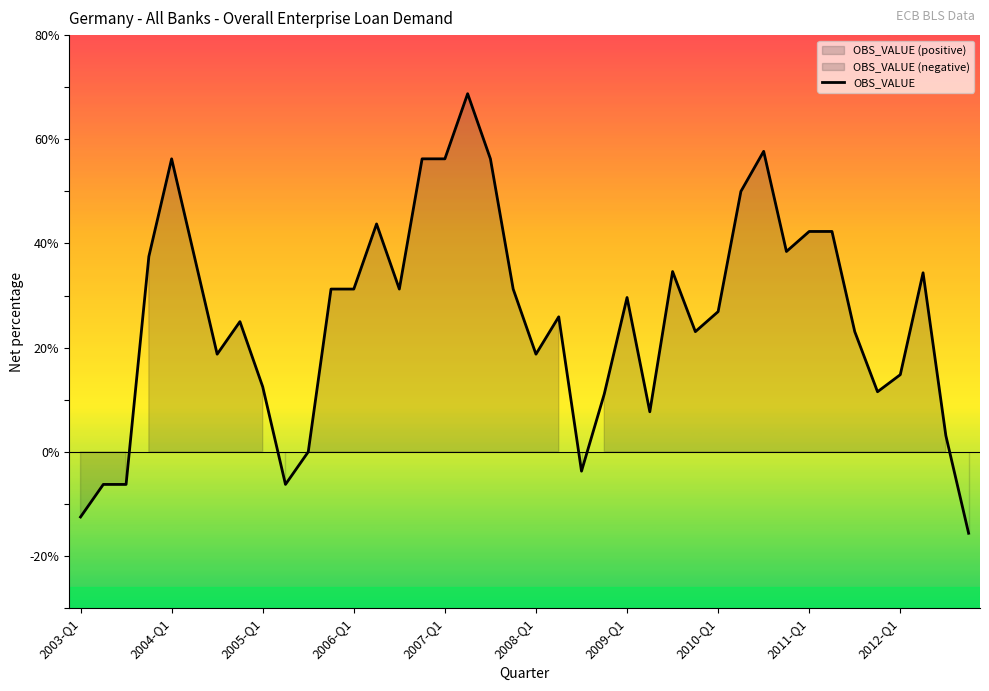

How many positive values are there?

33